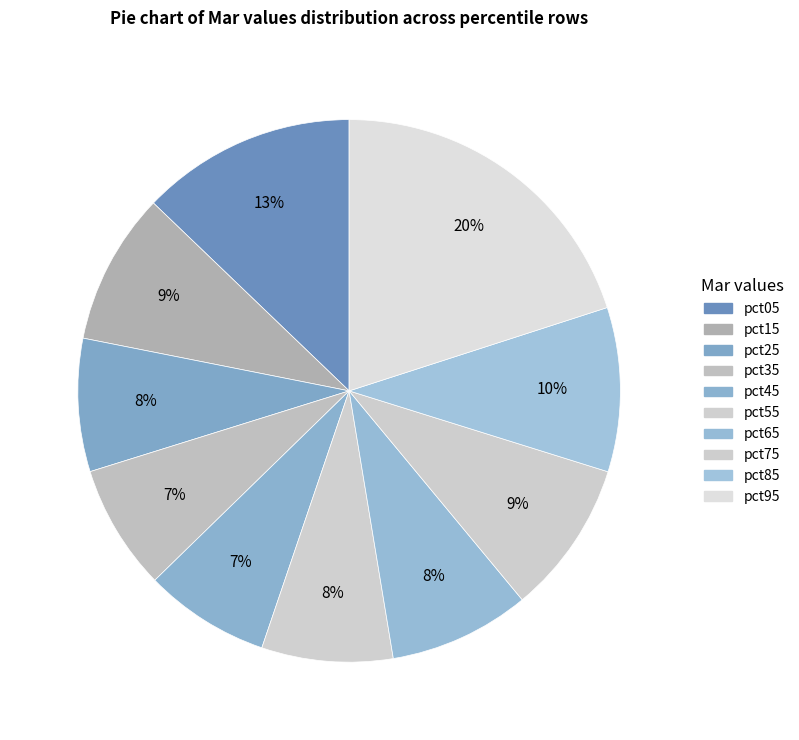

Count the number of slices in the pie.

10